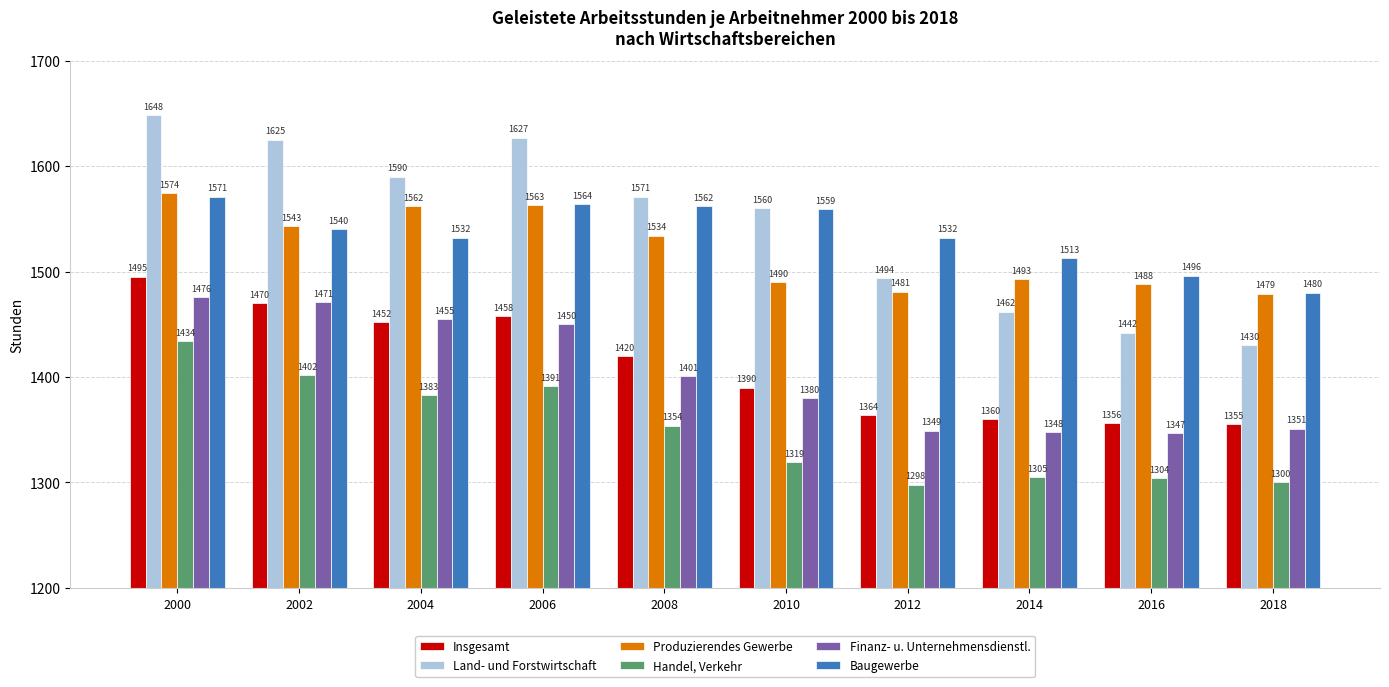

How many groups of bars are there?

10